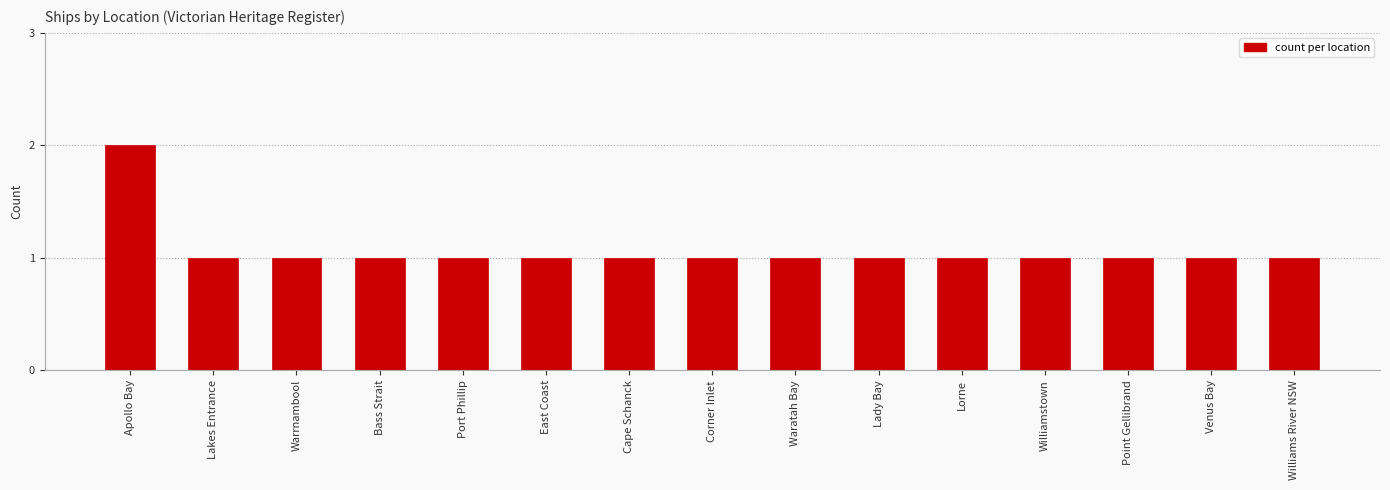

The value at Point Gellibrand is 1. True or false?

True